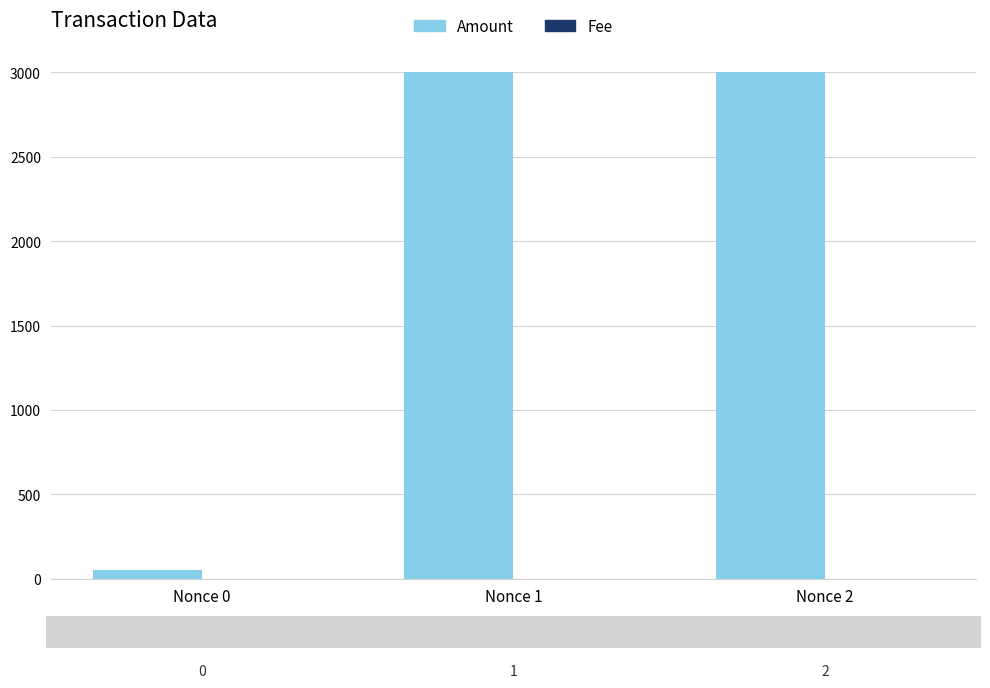

Which series changed the most between Nonce 0 and Nonce 2?

Amount